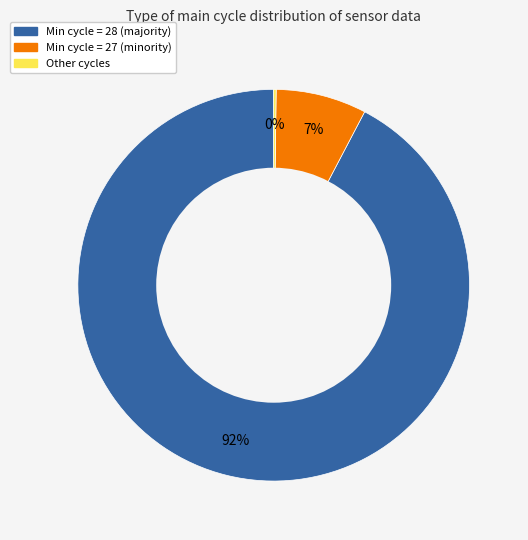

Does any single category account for the majority?

Yes